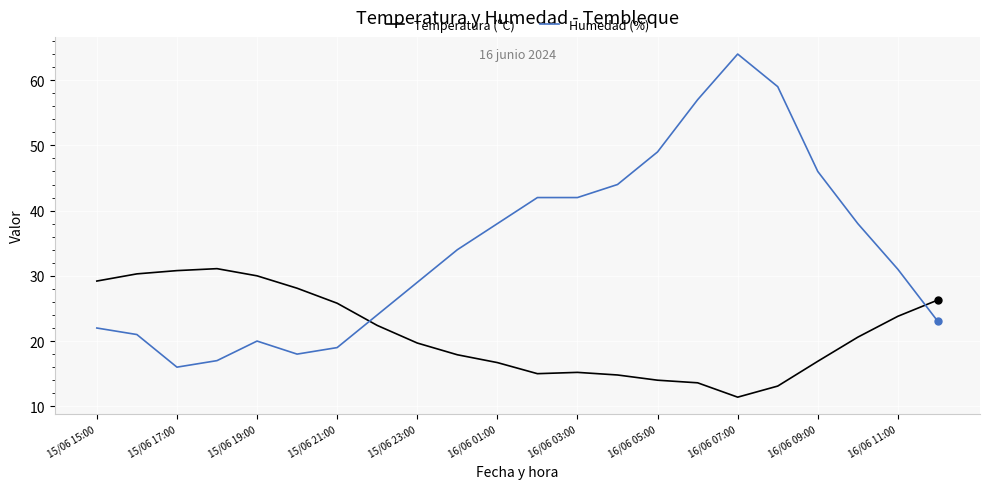

What is the minimum value shown in the chart?

11.4